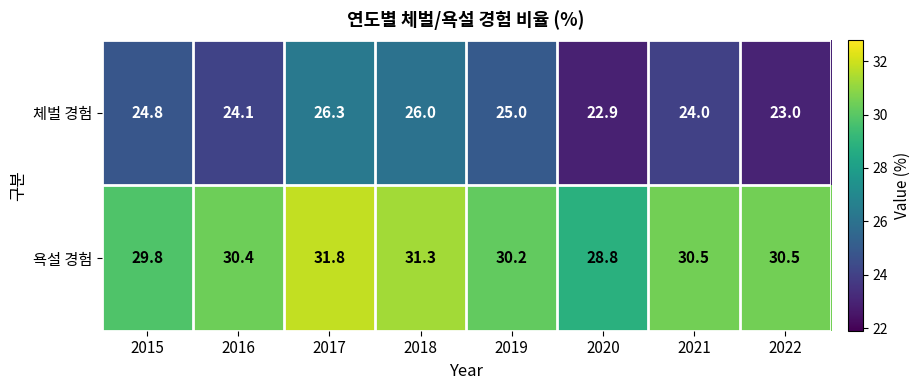

Which series has the widest spread of values?

체벌 경험